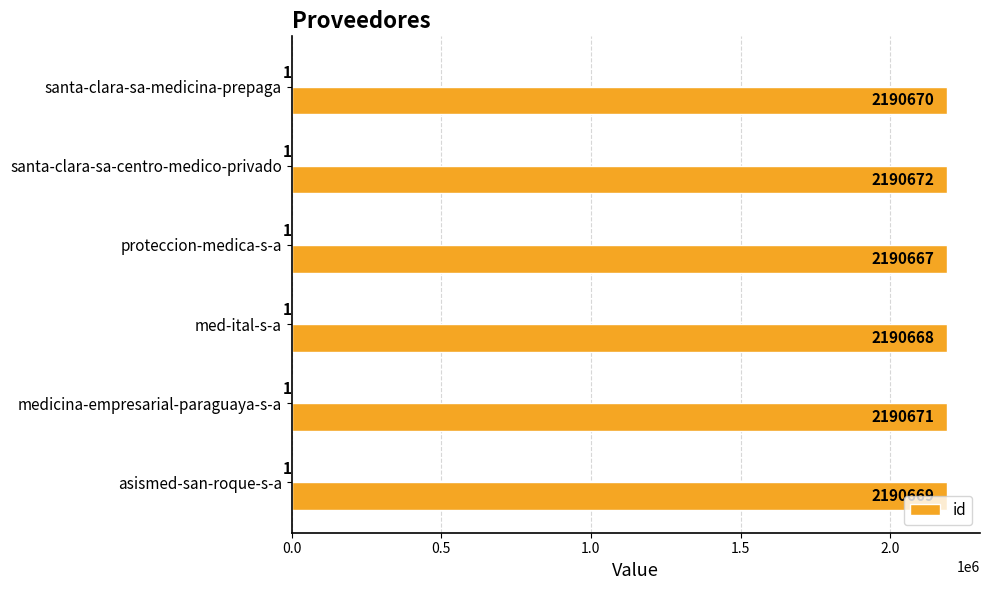

What is the maximum value for id?

2190672